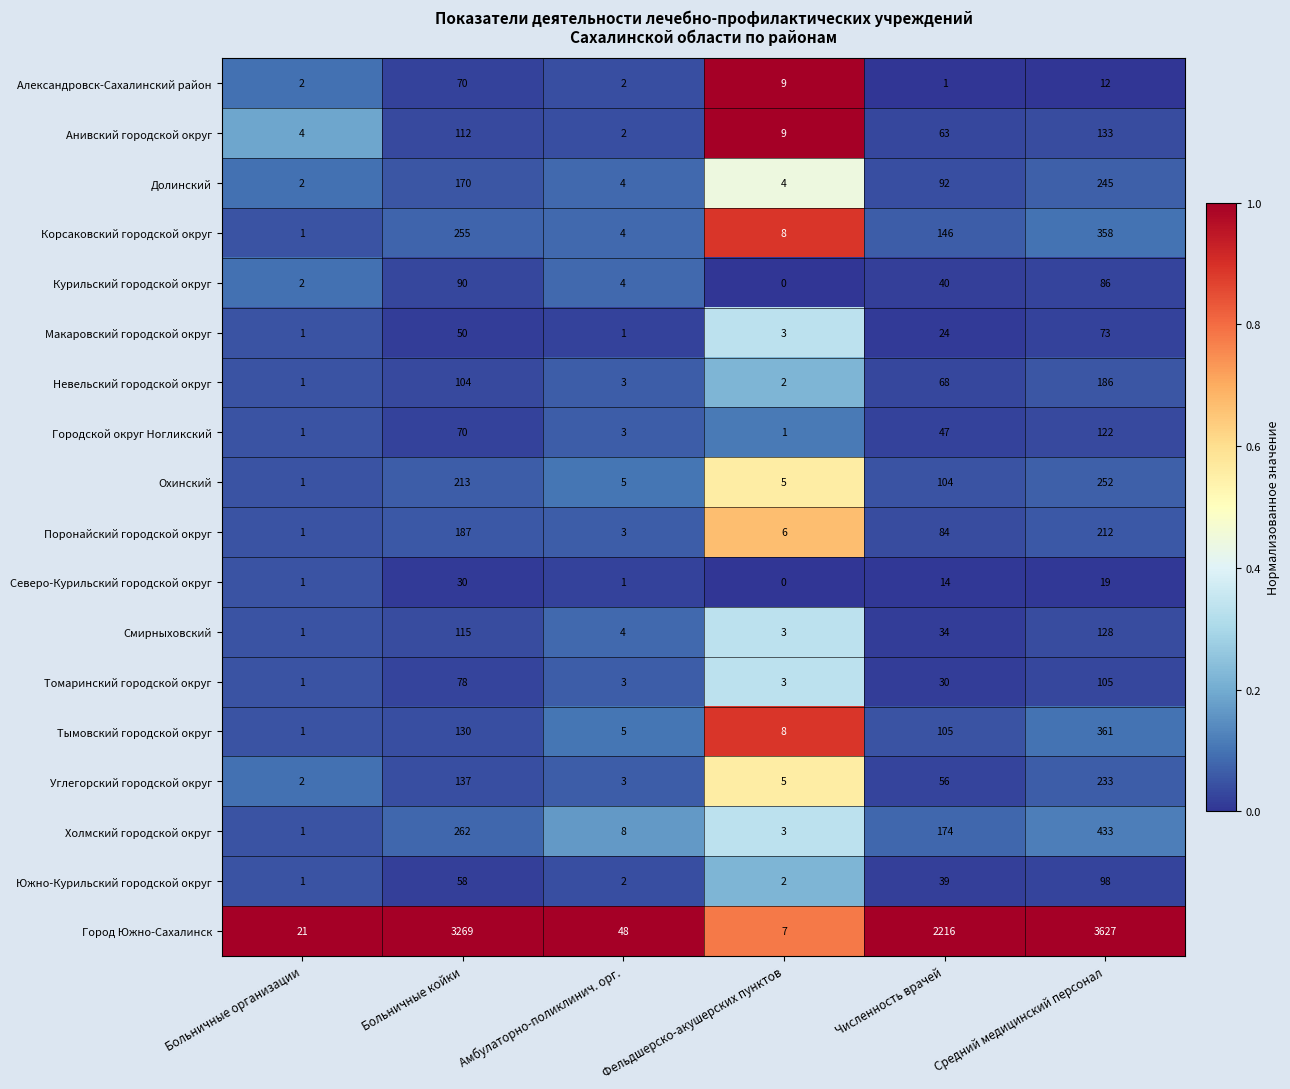

Rank the series by their maximum value, from lowest to highest.

Северо-Курильский городской округ, Александровск-Сахалинский район, Макаровский городской округ, Курильский городской округ, Южно-Курильский городской округ, Томаринский городской округ, Городской округ Ногликский, Смирныховский, Анивский городской округ, Невельский городской округ, Поронайский городской округ, Углегорский городской округ, Долинский, Охинский, Корсаковский городской округ, Тымовский городской округ, Холмский городской округ, Город Южно-Сахалинск